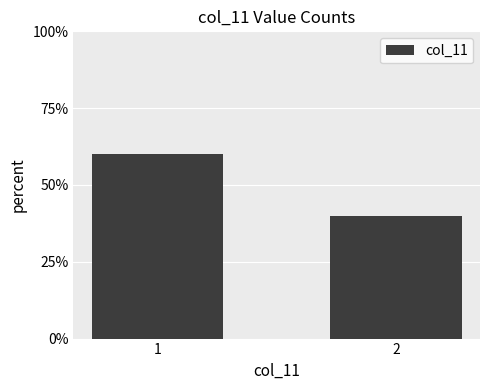

Between 2 and 1, which is larger?

1